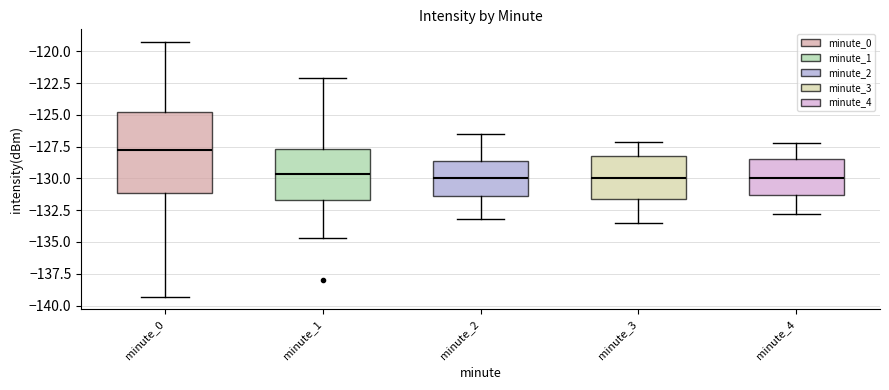

Reading left to right, read every box against the y-axis: the position of its median line, the range the box covers, and the ends of its whiskers. The values are not printed on the chart, so give them approximately, as read against the axis.

minute_0: median -127.5, box -131.0 to -125.0, whiskers -139.5 to -119.5
minute_1: median -129.5, box -131.5 to -127.5, whiskers -134.5 to -122.0
minute_2: median -130.0, box -131.5 to -128.5, whiskers -133.0 to -126.5
minute_3: median -130.0, box -131.5 to -128.0, whiskers -133.5 to -127.0
minute_4: median -130.0, box -131.5 to -128.5, whiskers -133.0 to -127.0